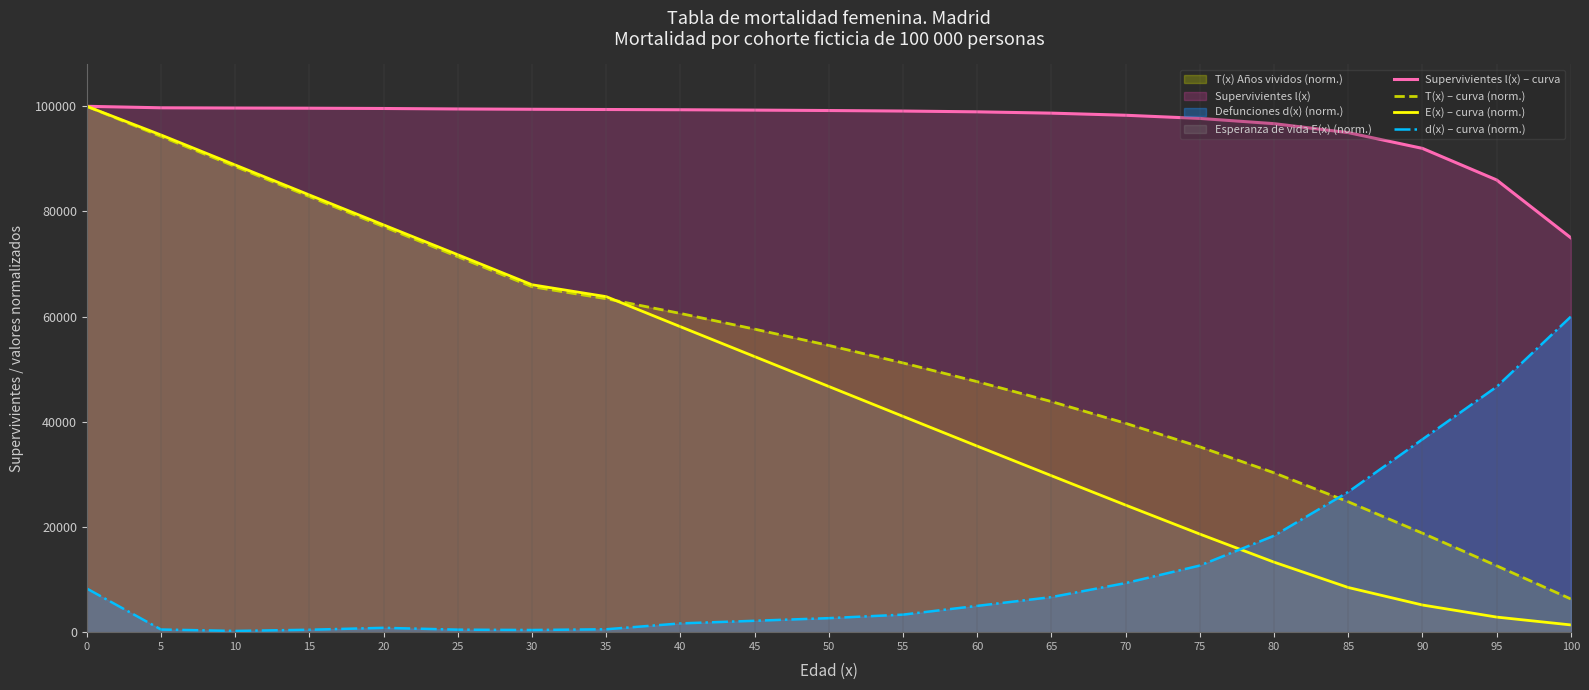

List the labels in order of d(x) – curva (norm.) value, largest first.

100, 95, 90, 85, 80, 75, 70, 0, 65, 60, 55, 50, 45, 40, 20, 35, 5, 25, 15, 30, 10